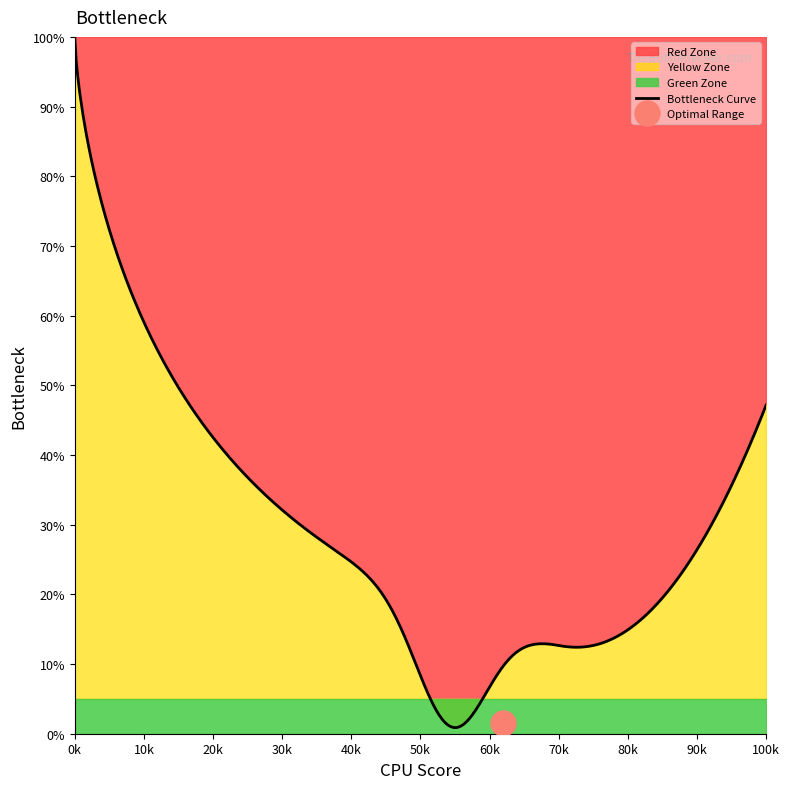

What is the maximum value for Bottleneck Curve?

100.0